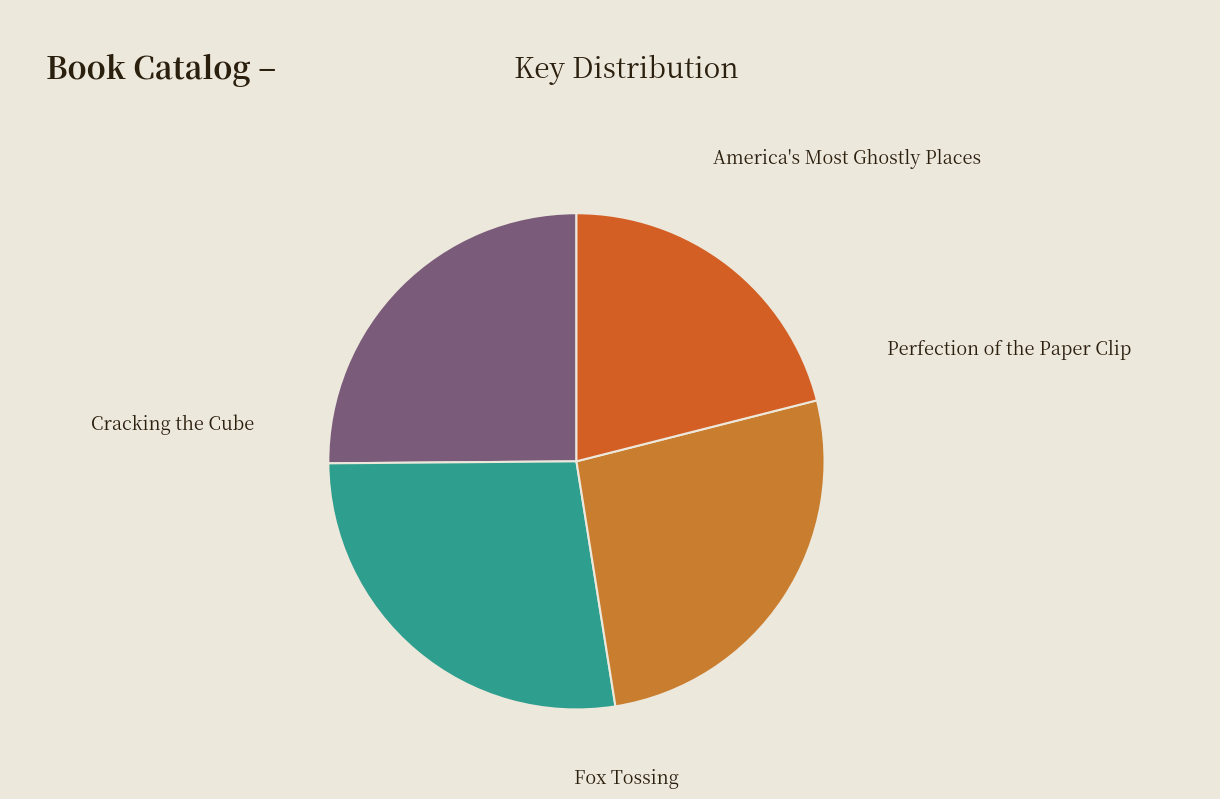

Is the sum of America's Most Ghostly Places and Fox Tossing greater than half?

No